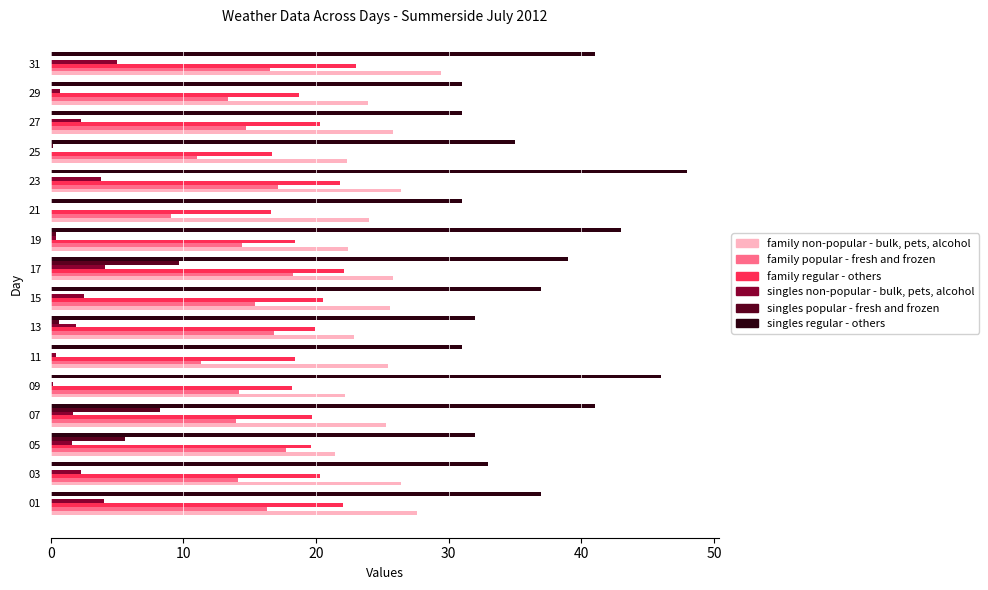

How many distinct data groups are displayed?

6